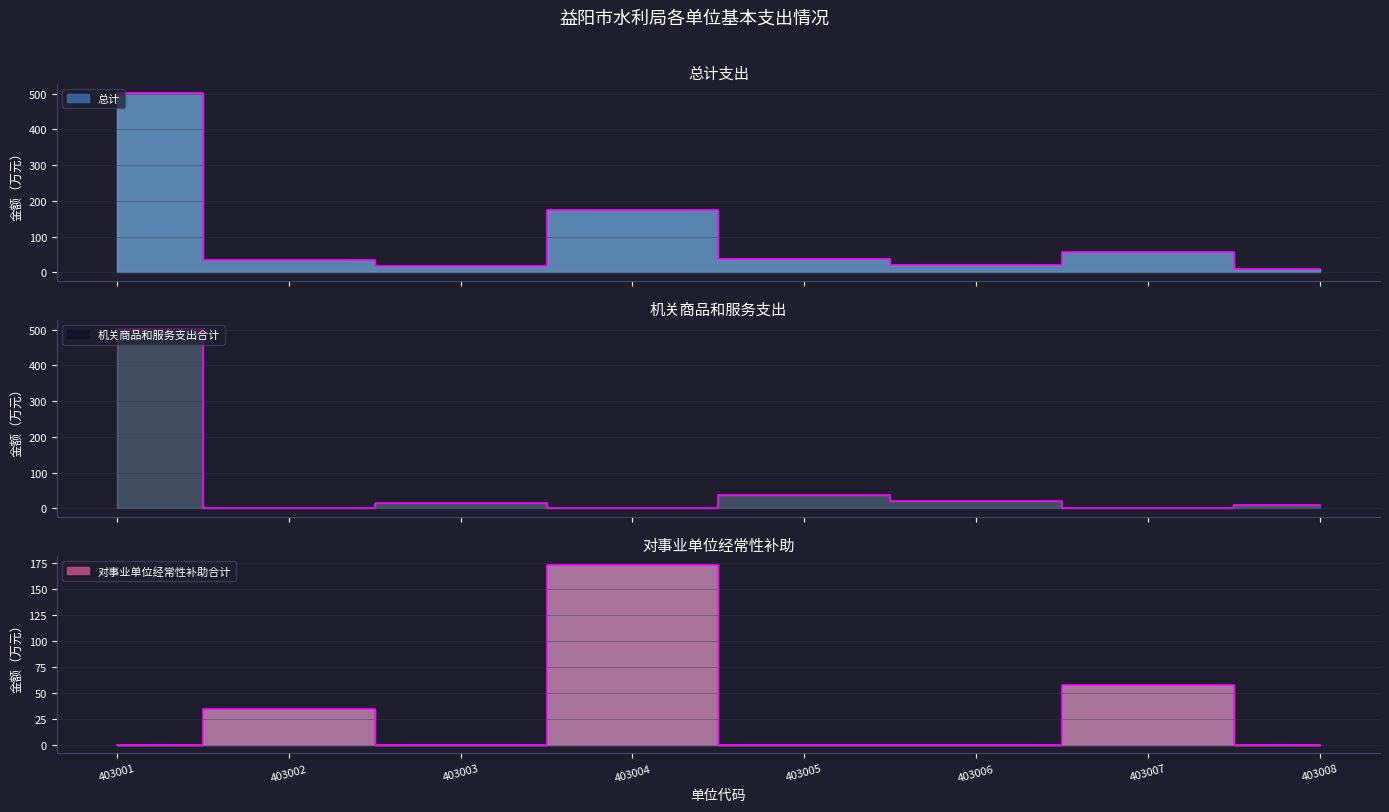

True or false: 总计 and 机关商品和服务支出合计 intersect in this chart.

False